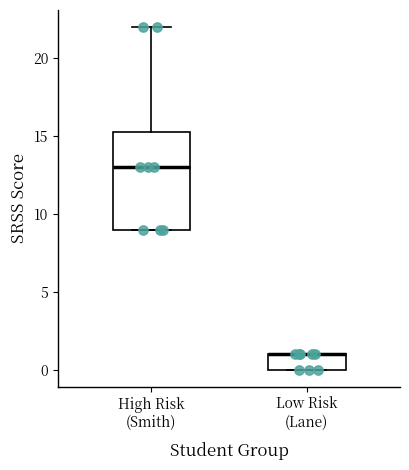

Reading left to right, transcribe this box plot: for each box, give where its median line is, the range the box spans, and where its two whiskers end, as read against the y-axis. The values are not printed on the chart, so give them approximately, as read against the axis.

High Risk (Smith): median 13.0, box 9.0 to 15.5, whiskers 9.0 to 22.0
Low Risk (Lane): median 1.0 (drawn on the box's upper edge), box 0.0 to 1.0, whiskers 0.0 to 1.0